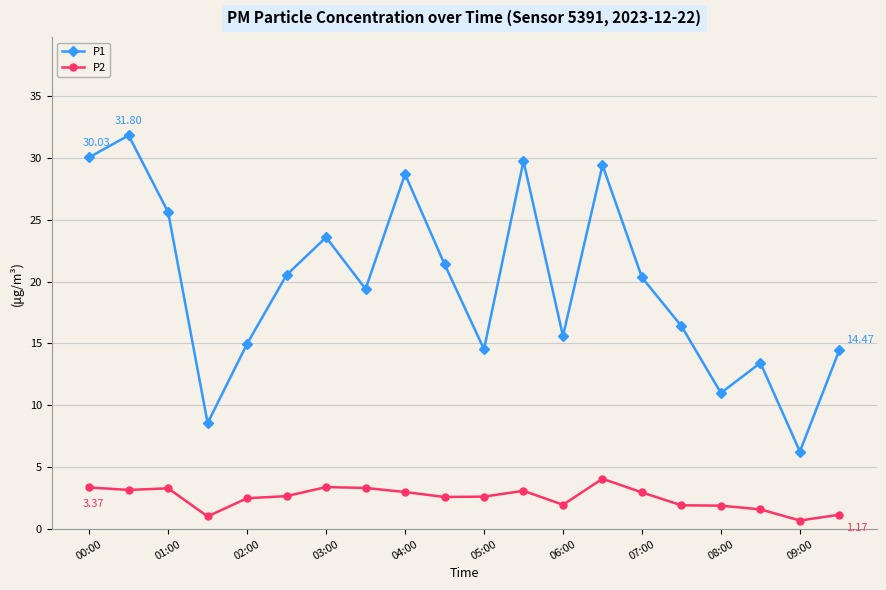

At how many categories does at least one series exceed 26?

5